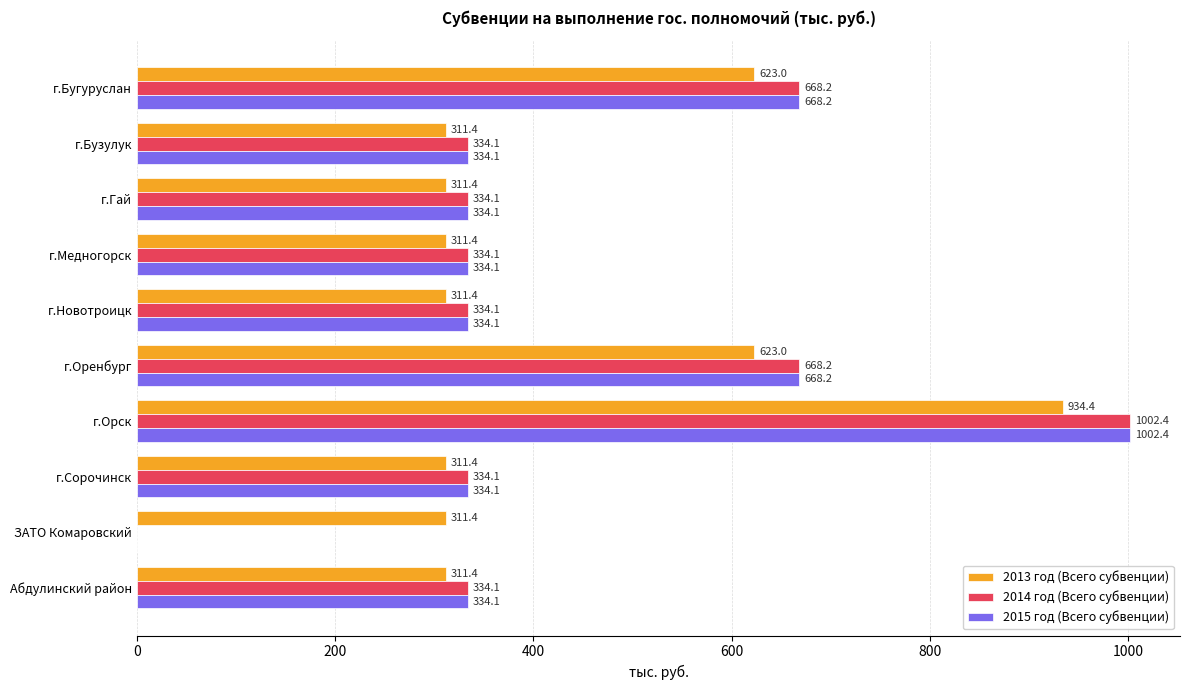

Which series has the largest total across all categories?

2013 год (Всего субвенции)